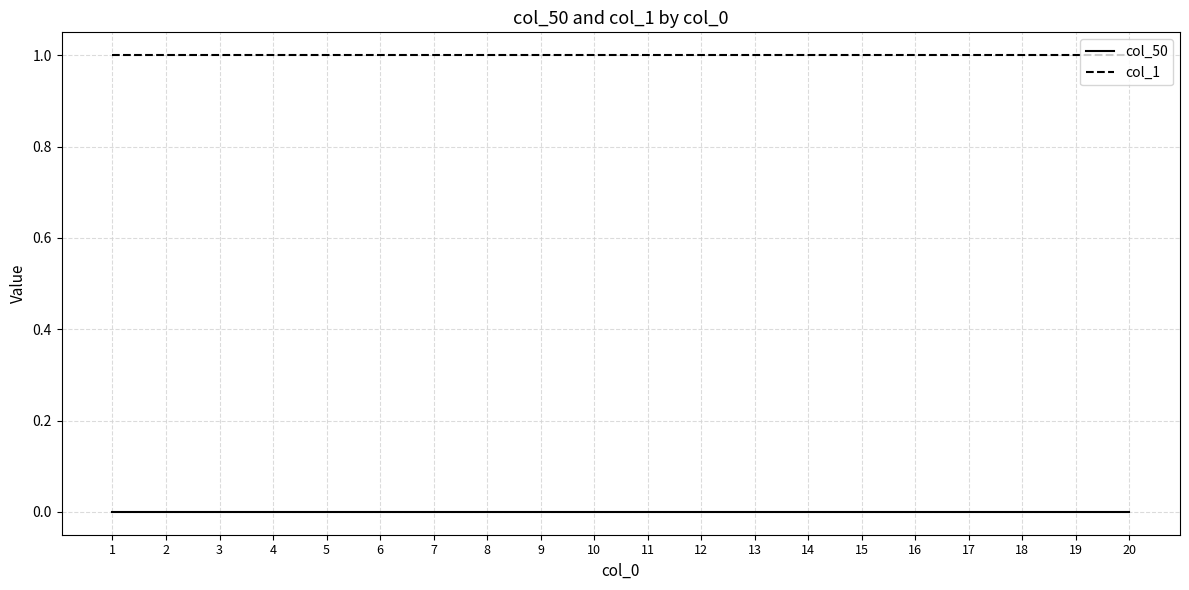

Is it true that col_50 equals 0 at 13?

True